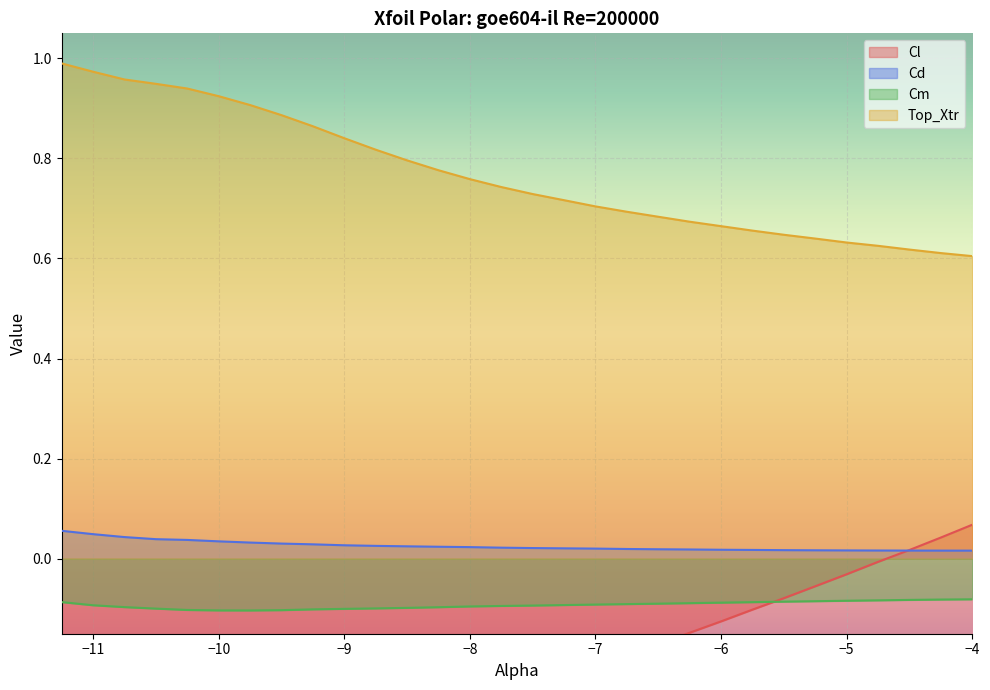

True or false: Cm has a value of -0.1 at −11.

True